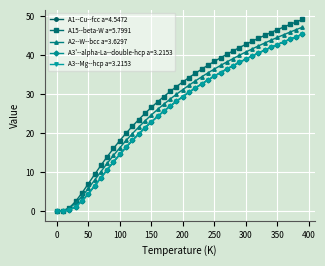

What is the maximum value shown in the chart?

49.2